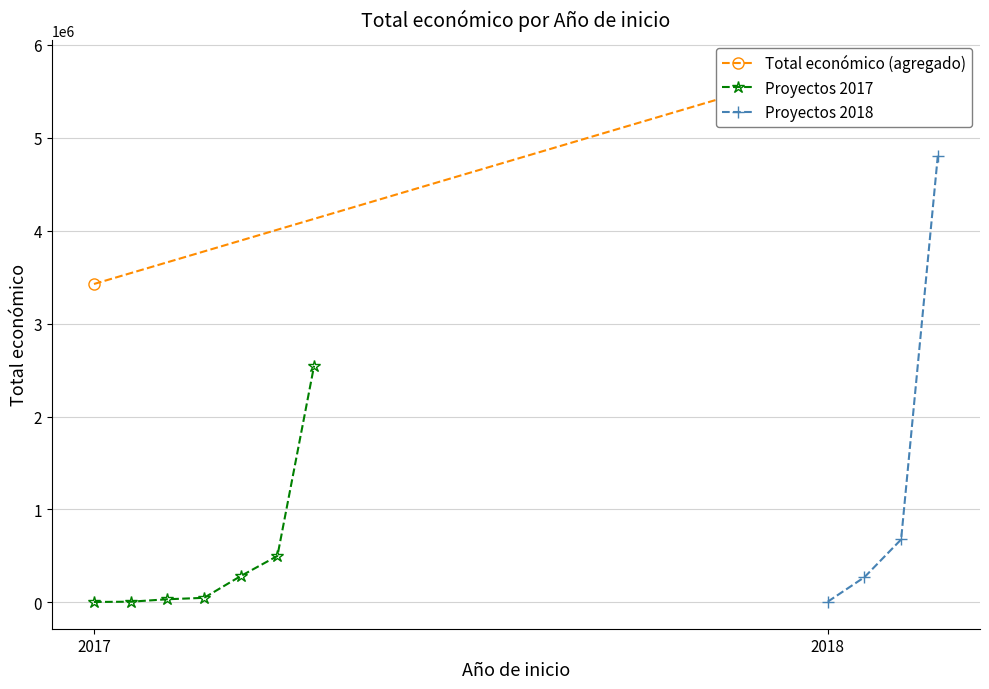

The value at 2018 is 4130. True or false?

False